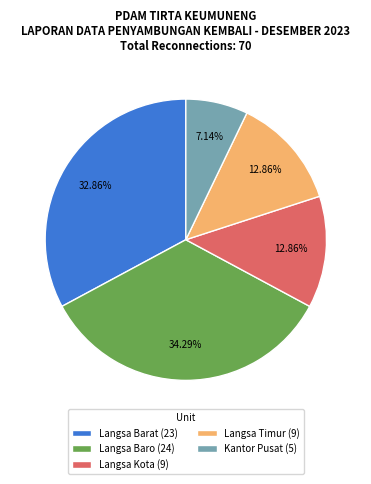

Approximately how many times larger is the value at Kantor Pusat (5) compared to Langsa Kota (9)?

0.6